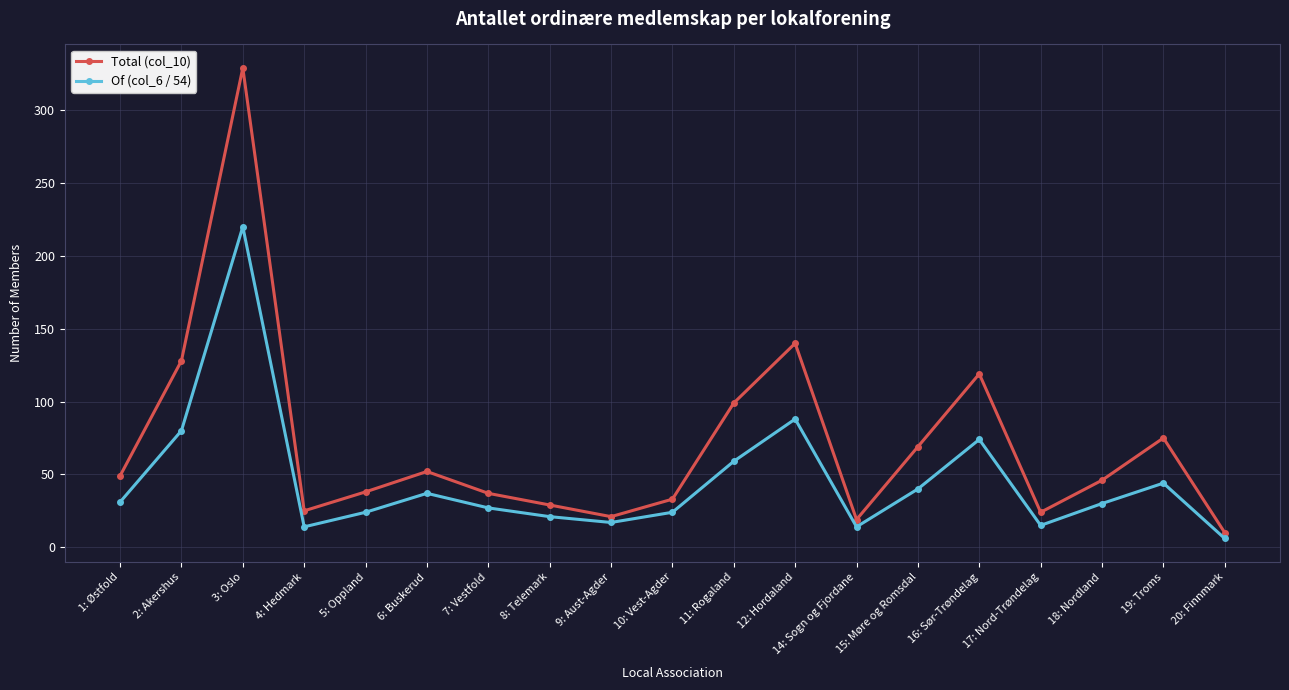

How many interior local valleys does the Of (col_6 / 54) series have?

4